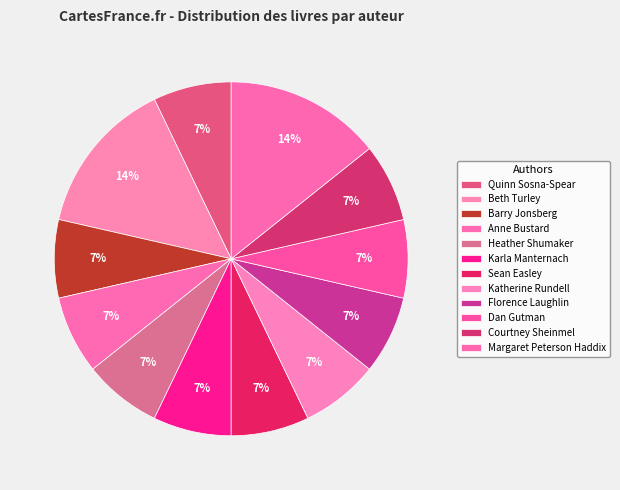

How many slices are in this pie chart?

12